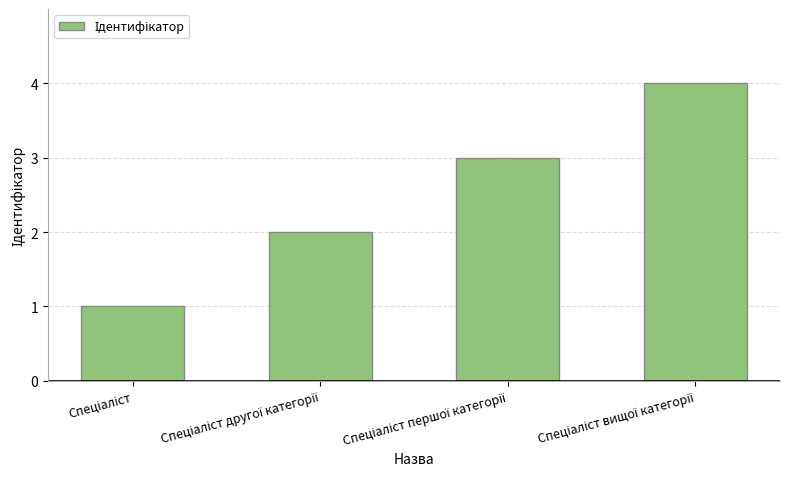

How many bars are there in total?

4